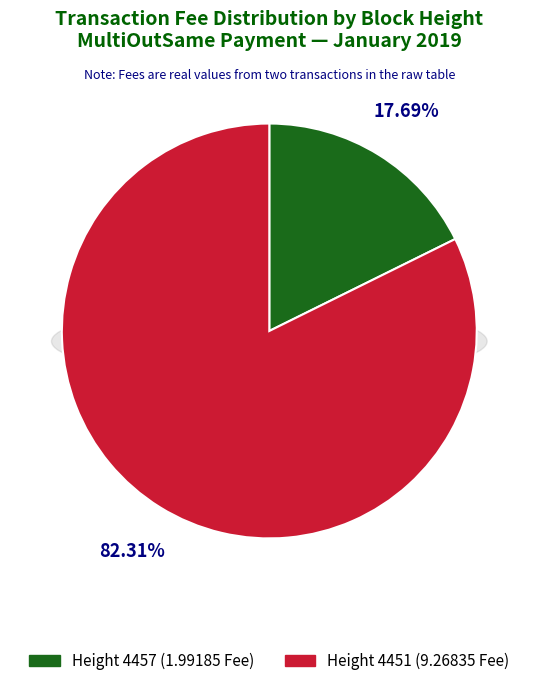

Which has a higher value, Height 4451 or Height 4457?

Height 4451